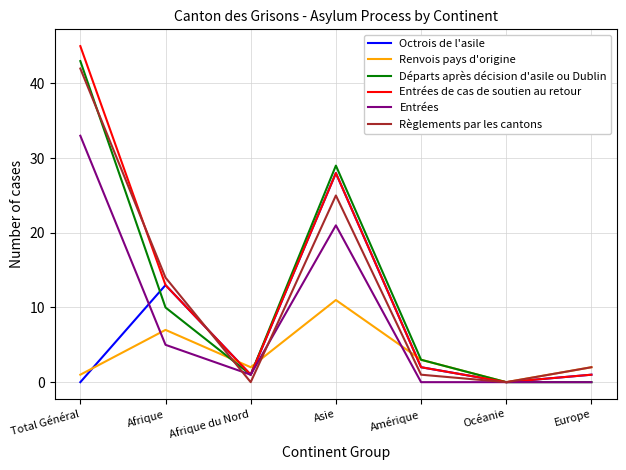

Which series ends up on top after the final intersection of Octrois de l'asile and Renvois pays d'origine?

Renvois pays d'origine